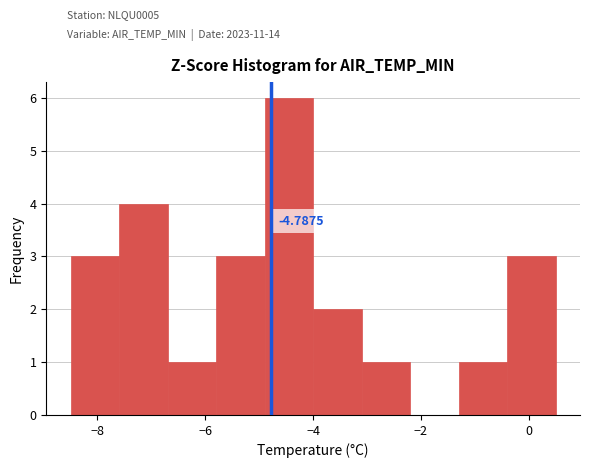

Which range on the x-axis has the tallest bar?

-4.9 to -4.0